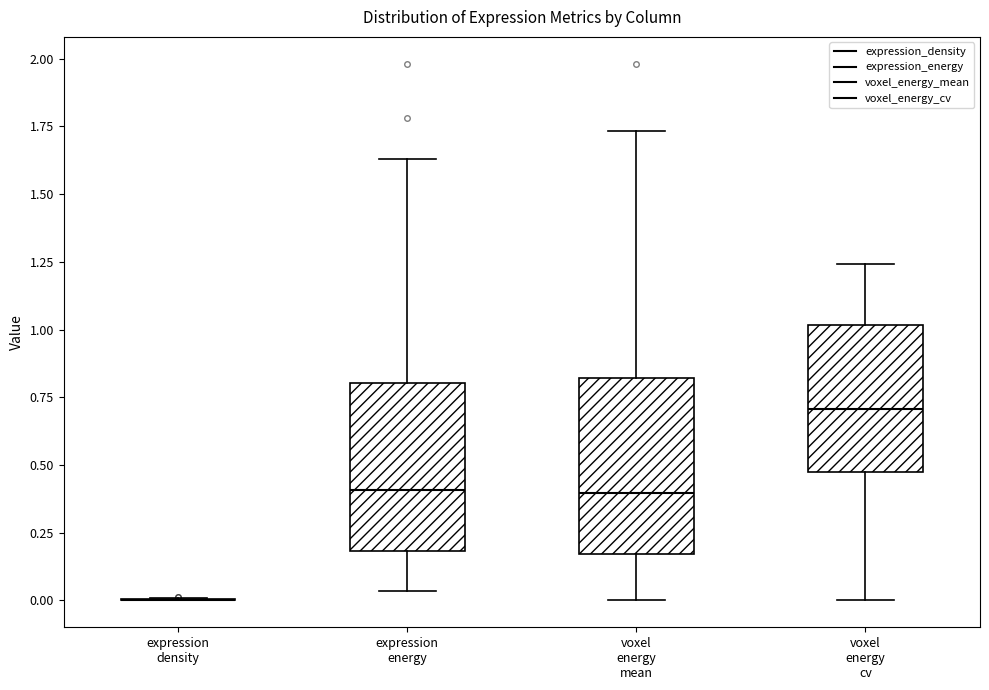

Reading left to right, transcribe this box plot: for each box, give where its median line is, the range the box spans, and where its two whiskers end, as read against the y-axis. The values are not printed on the chart, so give them approximately, as read against the axis.

expression density: box collapsed to a line at 0.00, whiskers 0.00 to 0.00
expression energy: median 0.40, box 0.20 to 0.80, whiskers 0.05 to 1.65
voxel energy mean: median 0.40, box 0.15 to 0.80, whiskers 0.00 to 1.75
voxel energy cv: median 0.70, box 0.45 to 1.00, whiskers 0.00 to 1.25